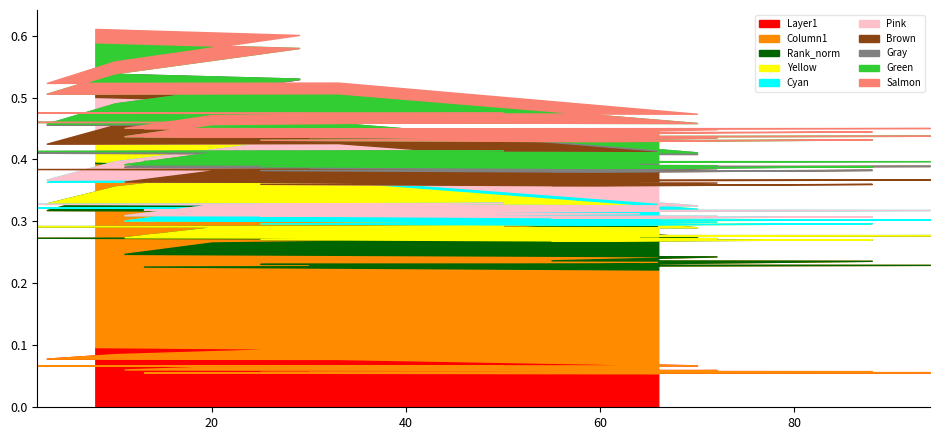

What is the total value across all series at 6?

1.4